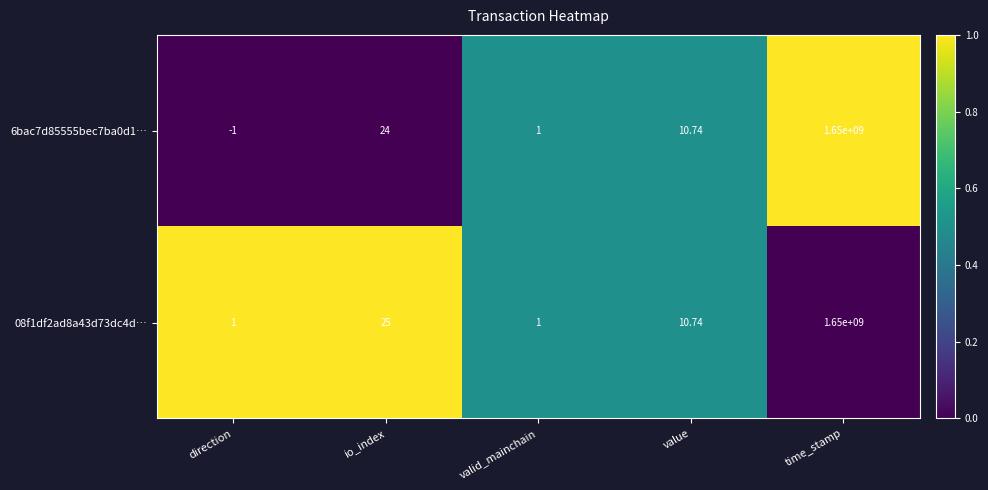

Where does the 6bac7d85555bec7ba0d1… series first go above 10?

io_index